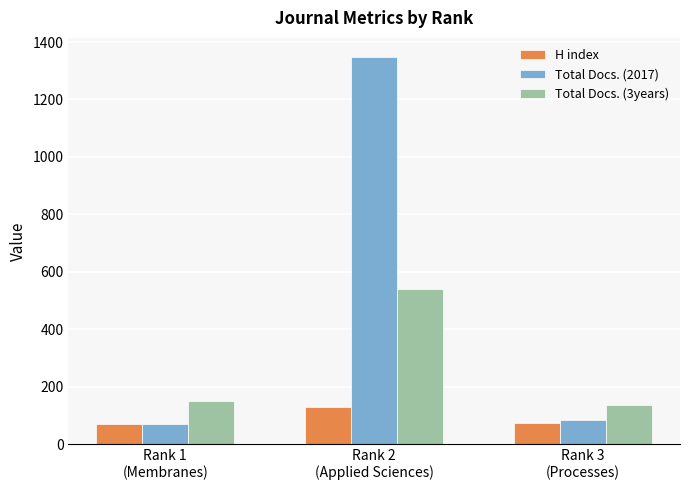

Are the bars grouped side by side (vs. stacked)?

Yes